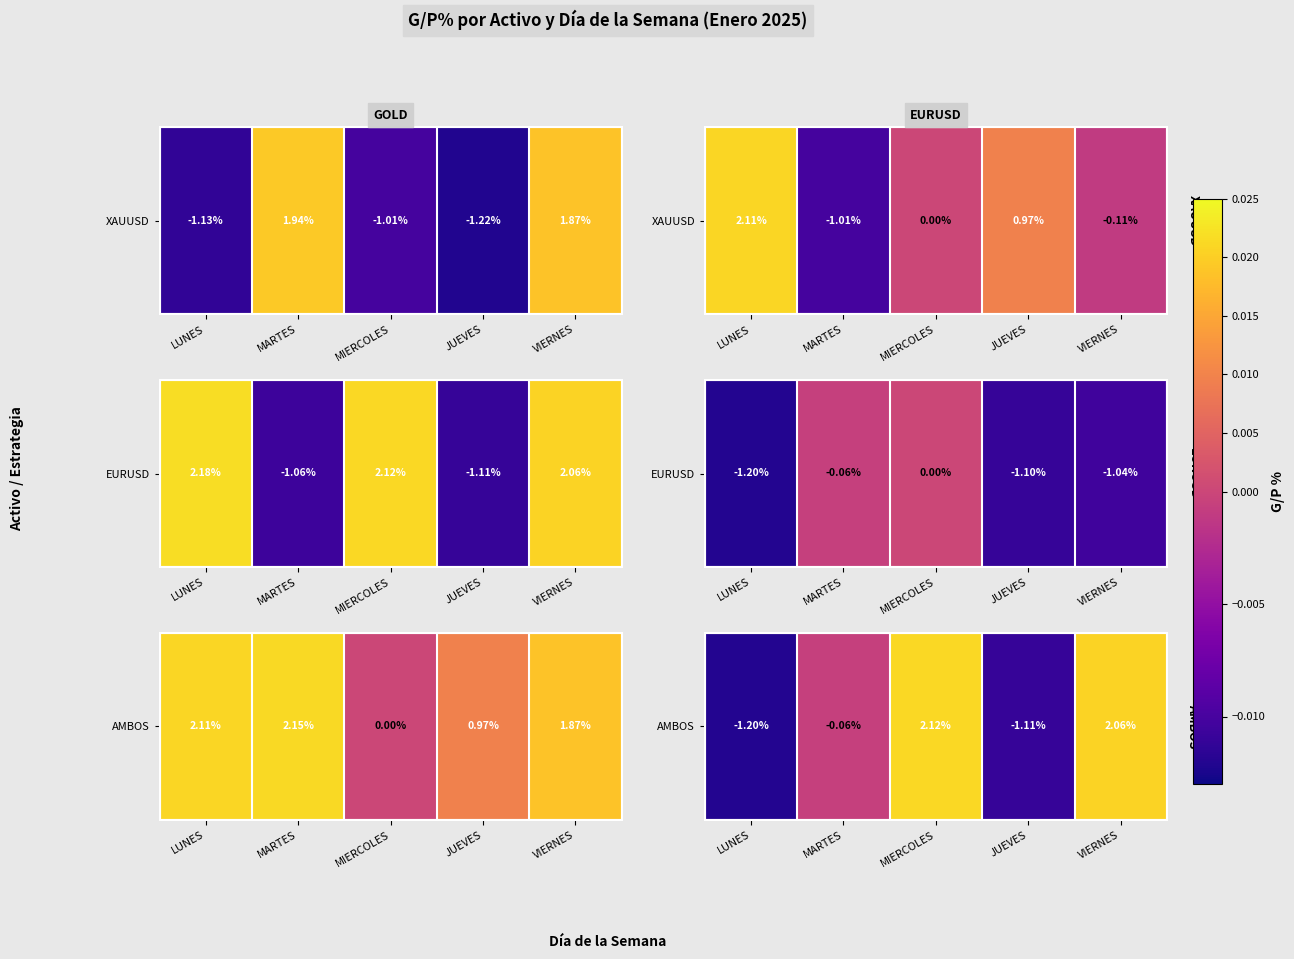

True or false: the data shows 0.0 at VIERNES.

False